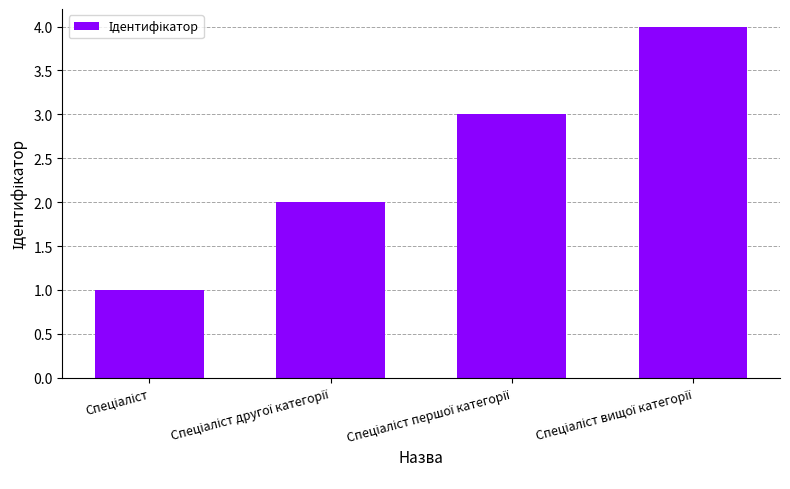

What is the maximum value shown in the chart?

4